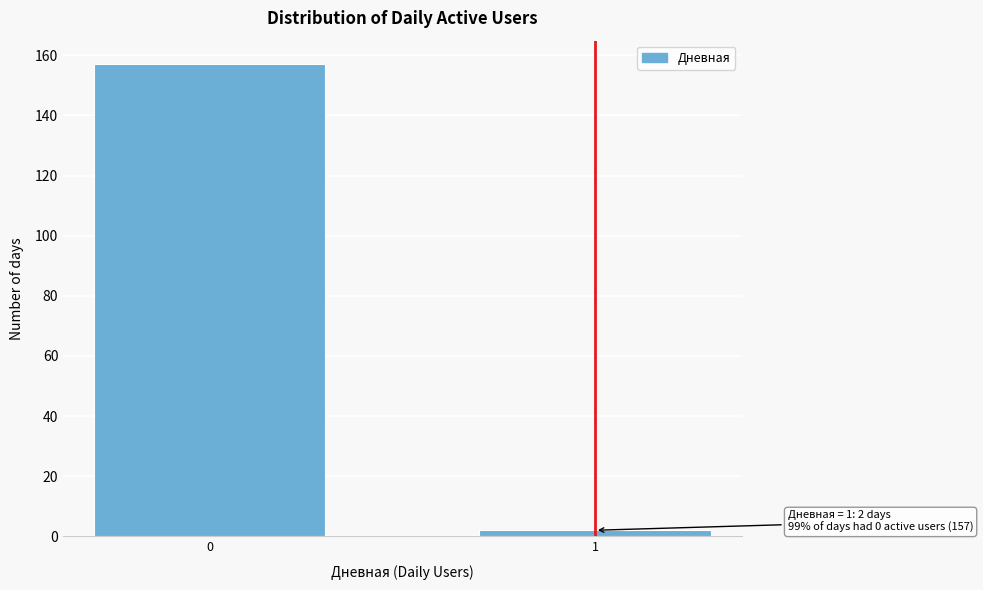

Reading right to left, list all the values displayed in this chart.

2	157